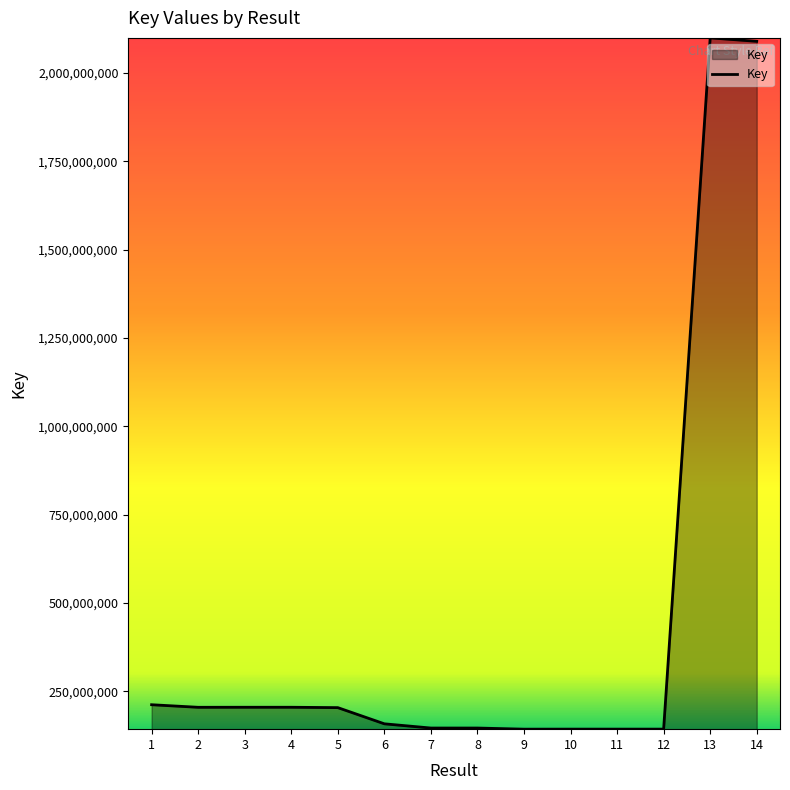

Which has a higher value, 5 or 6?

5